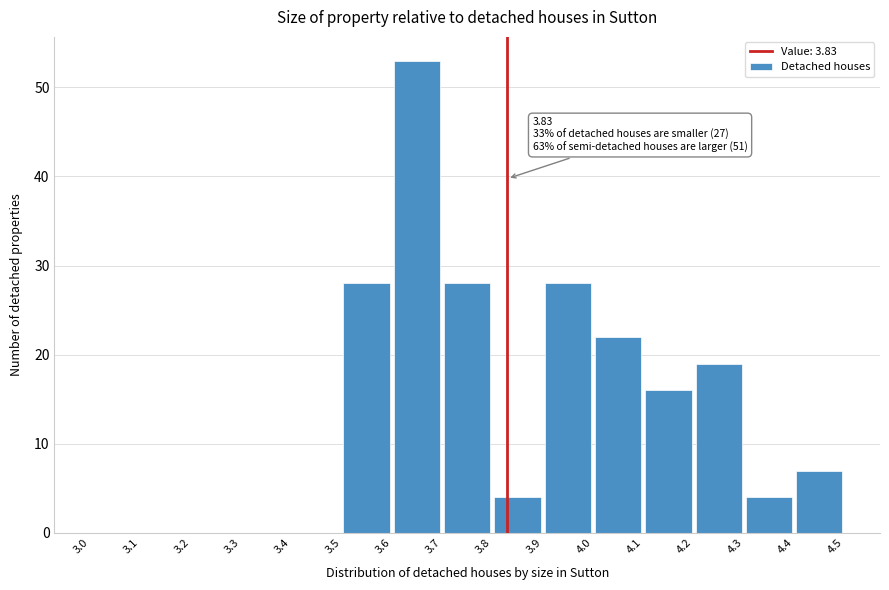

Over which range of the x-axis is the bar tallest?

3.6 to 3.7